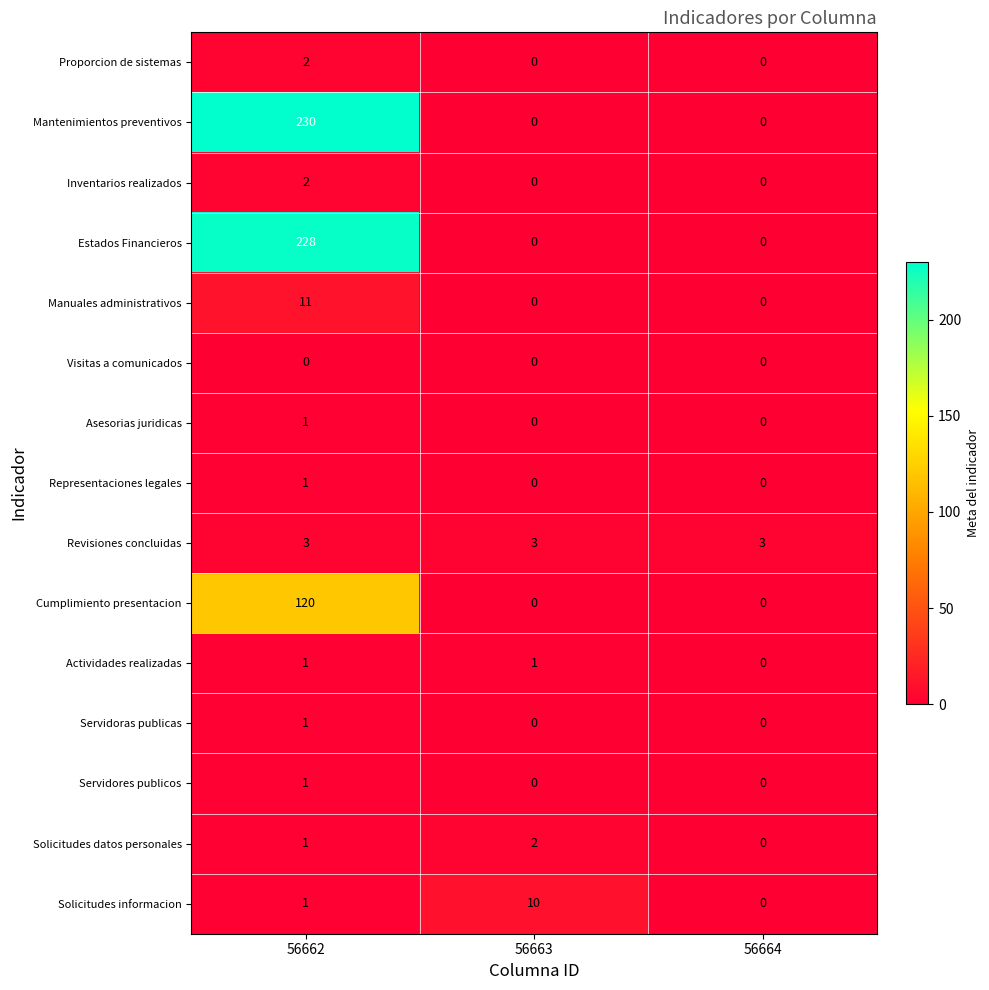

What is the sum of the Manuales administrativos values at 56662 and 56663?

11